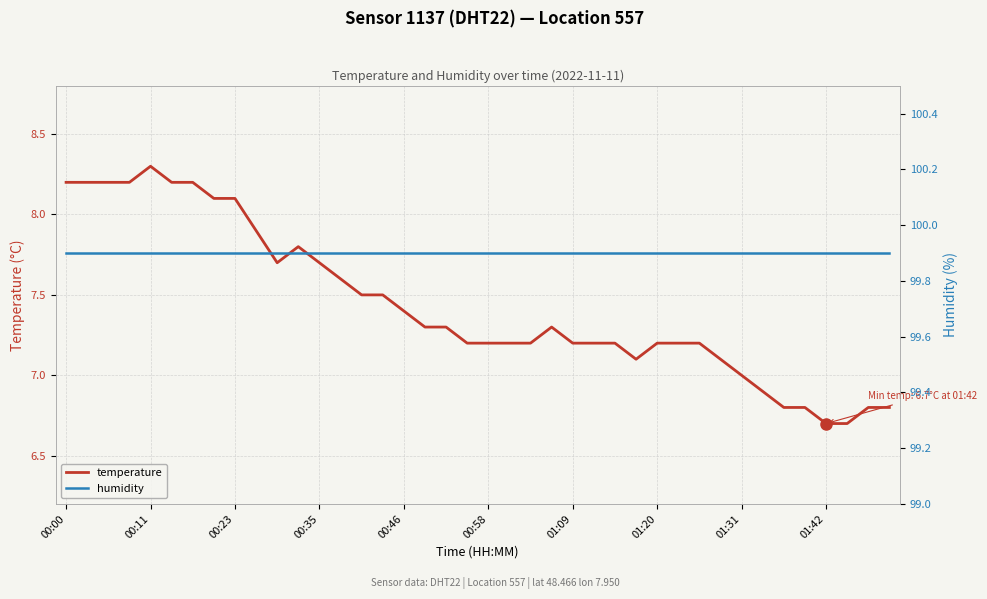

Is it true that temperature equals 7.4 at 00:46?

True